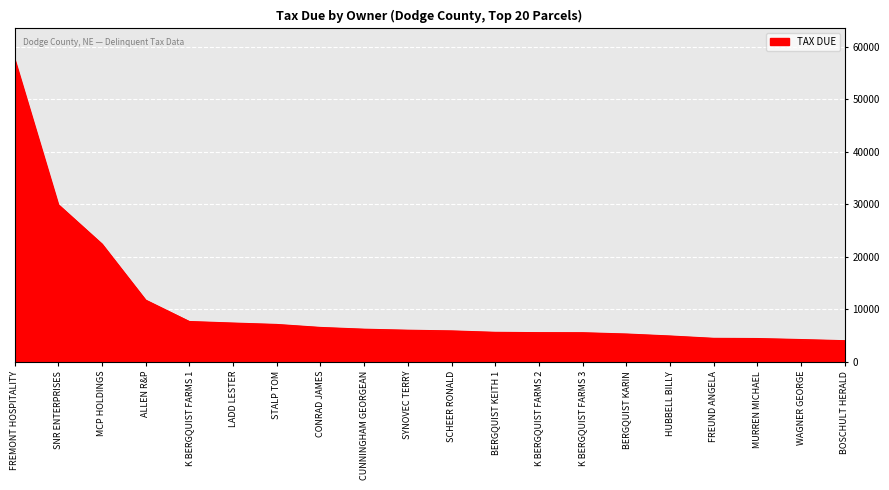

Which has a higher value, CUNNINGHAM GEORGEAN or MURREN MICHAEL?

CUNNINGHAM GEORGEAN